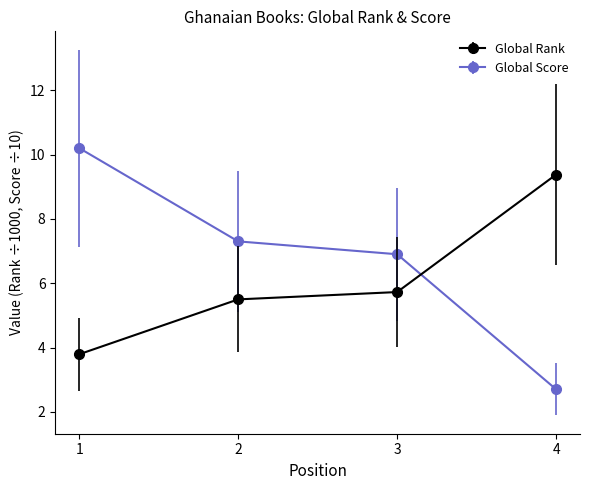

What is the difference between the highest and lowest values at 2?

1.8